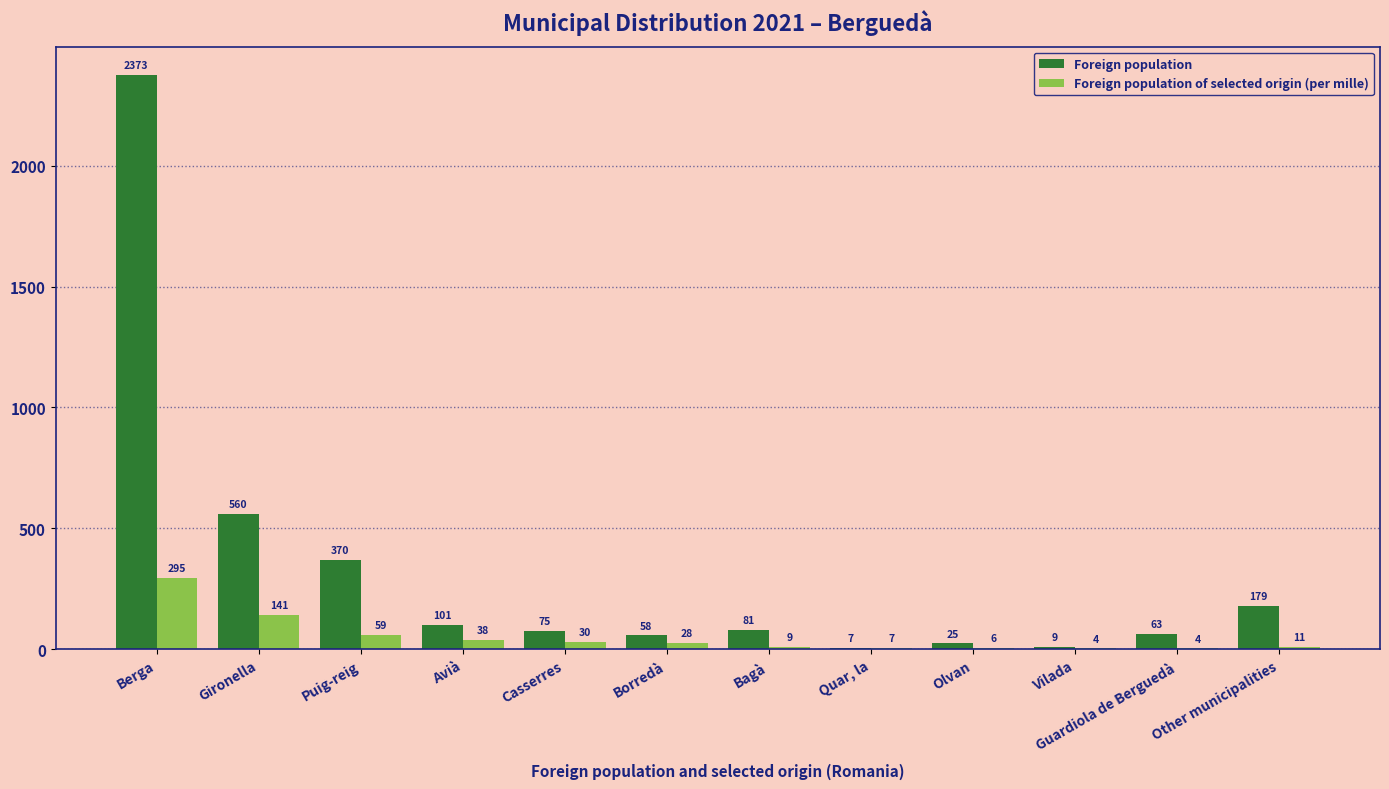

What is the total value across all series at Vilada?

13